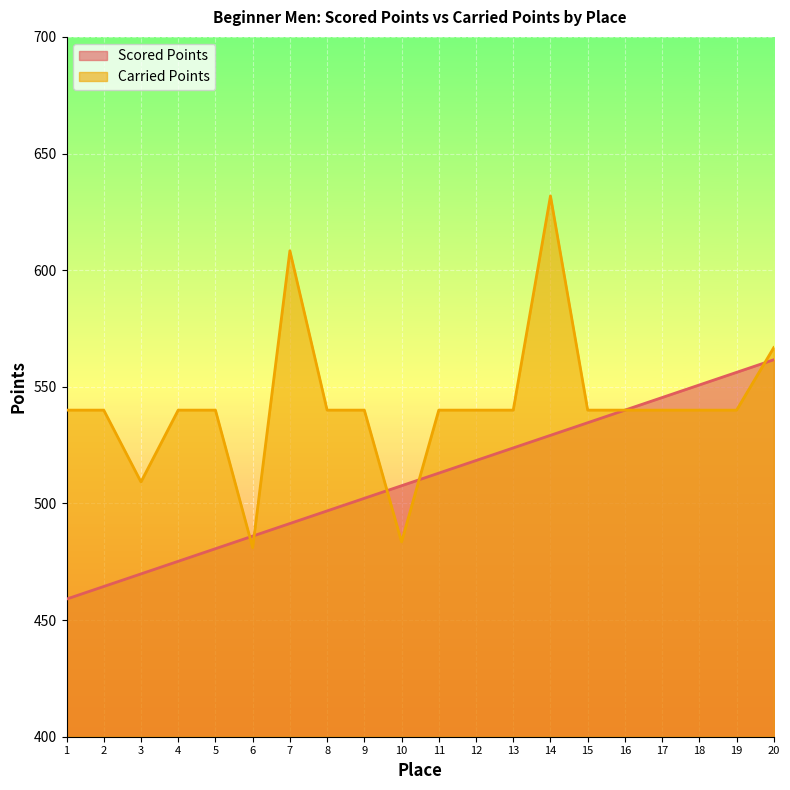

True or false: Scored Points has a value of 534.6 at 15.

True